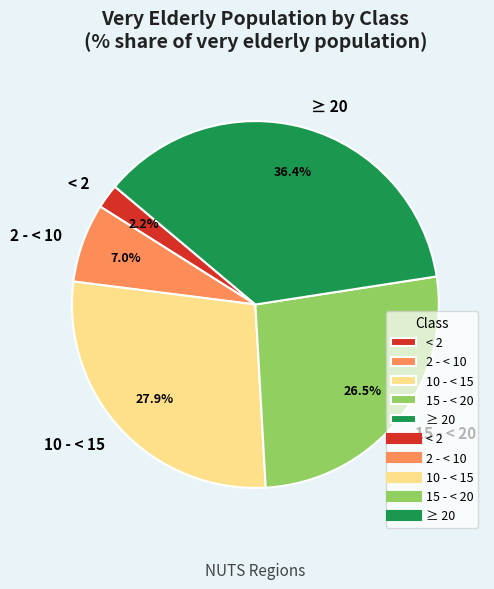

Which category has the biggest portion of the pie?

≥ 20